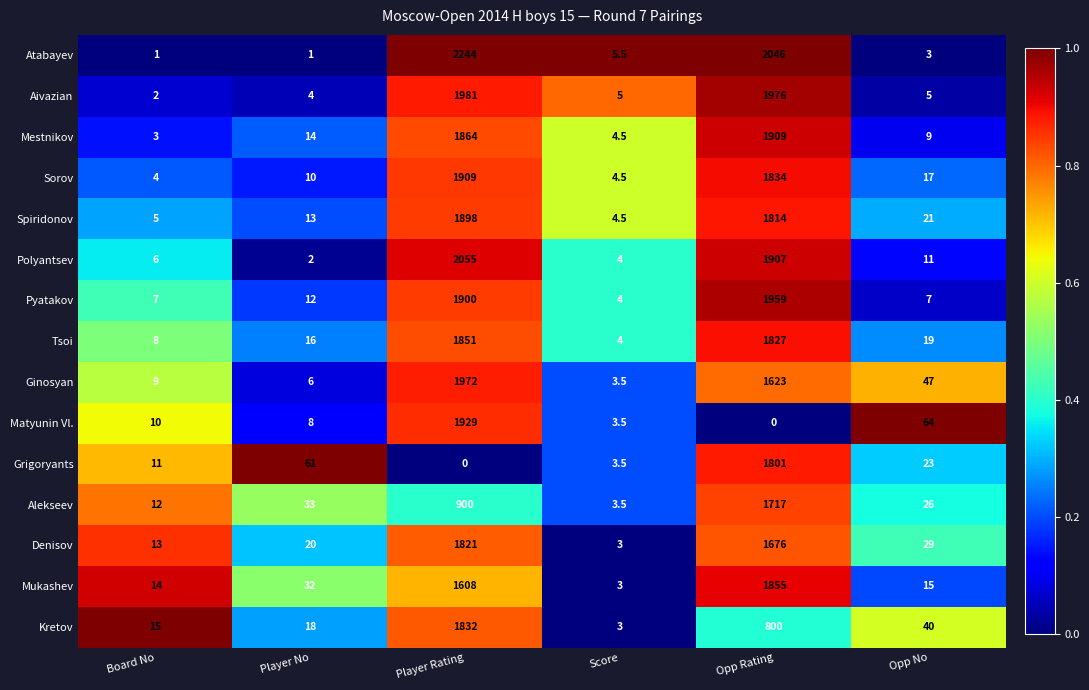

Is it true that Aivazian equals 0.5 at Board No?

False